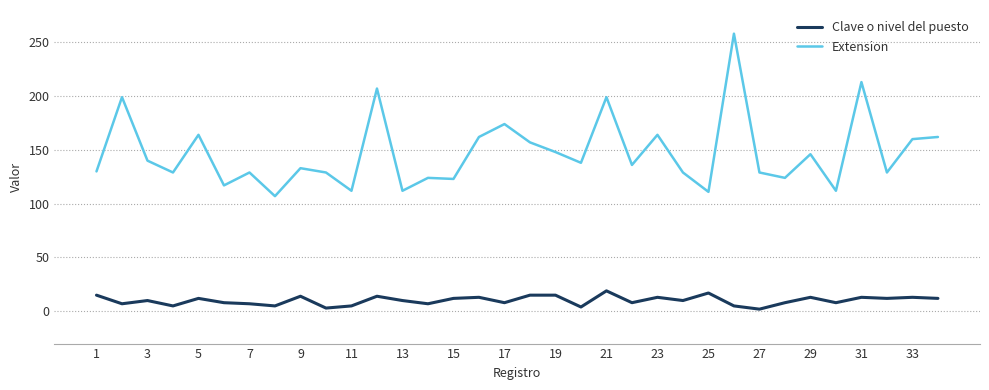

Rank the series by their average value, from highest to lowest.

Extension, Clave o nivel del puesto